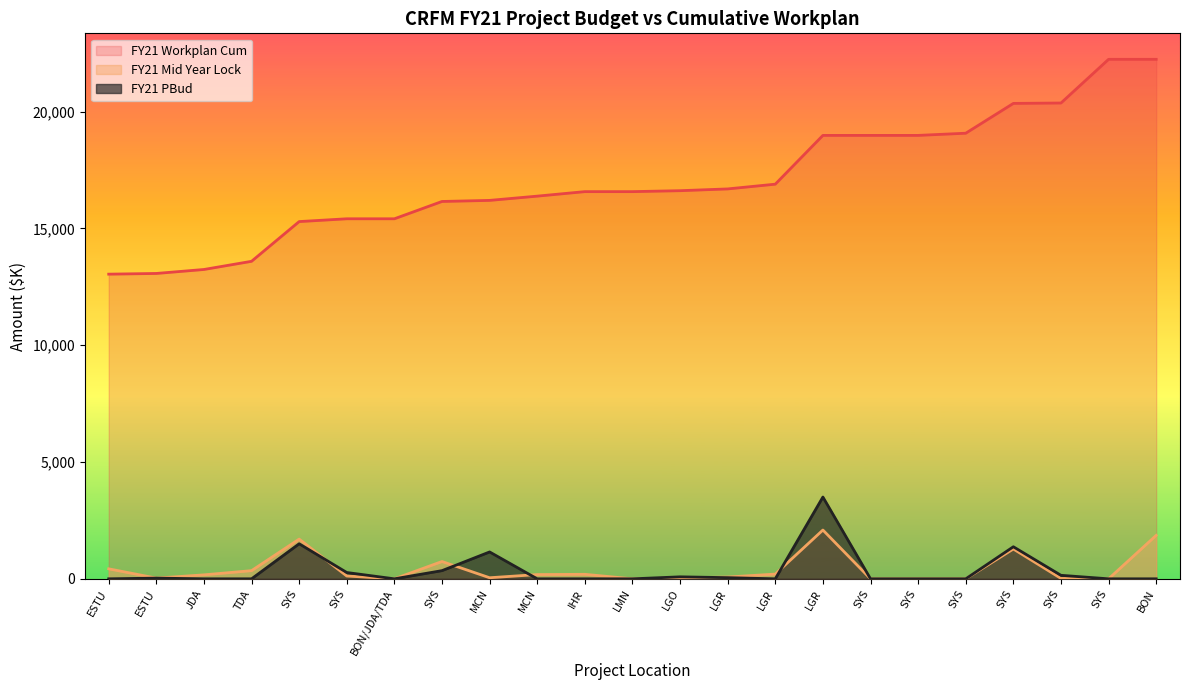

Is it true that FY21 Workplan Cum equals 13039 at ESTU?

True